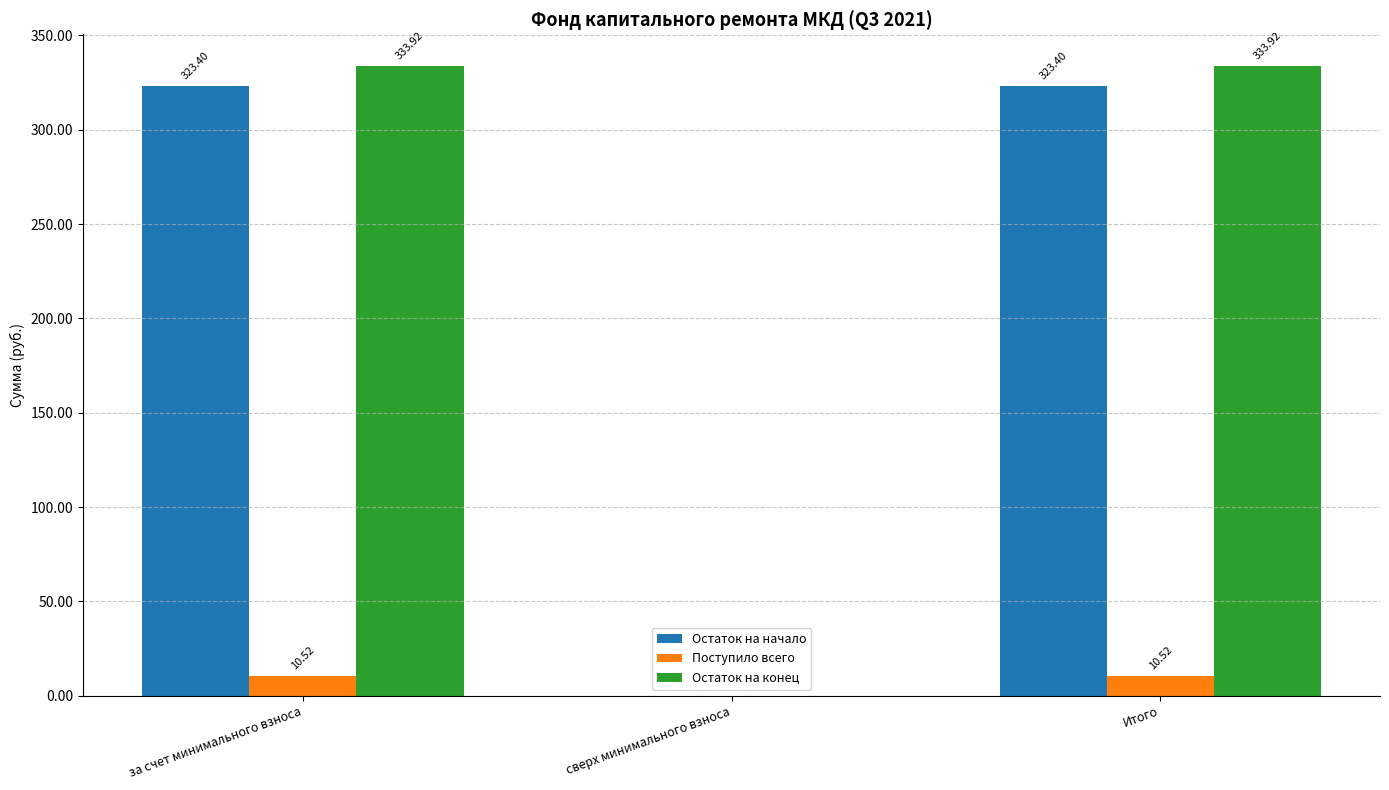

How many distinct data groups are displayed?

3